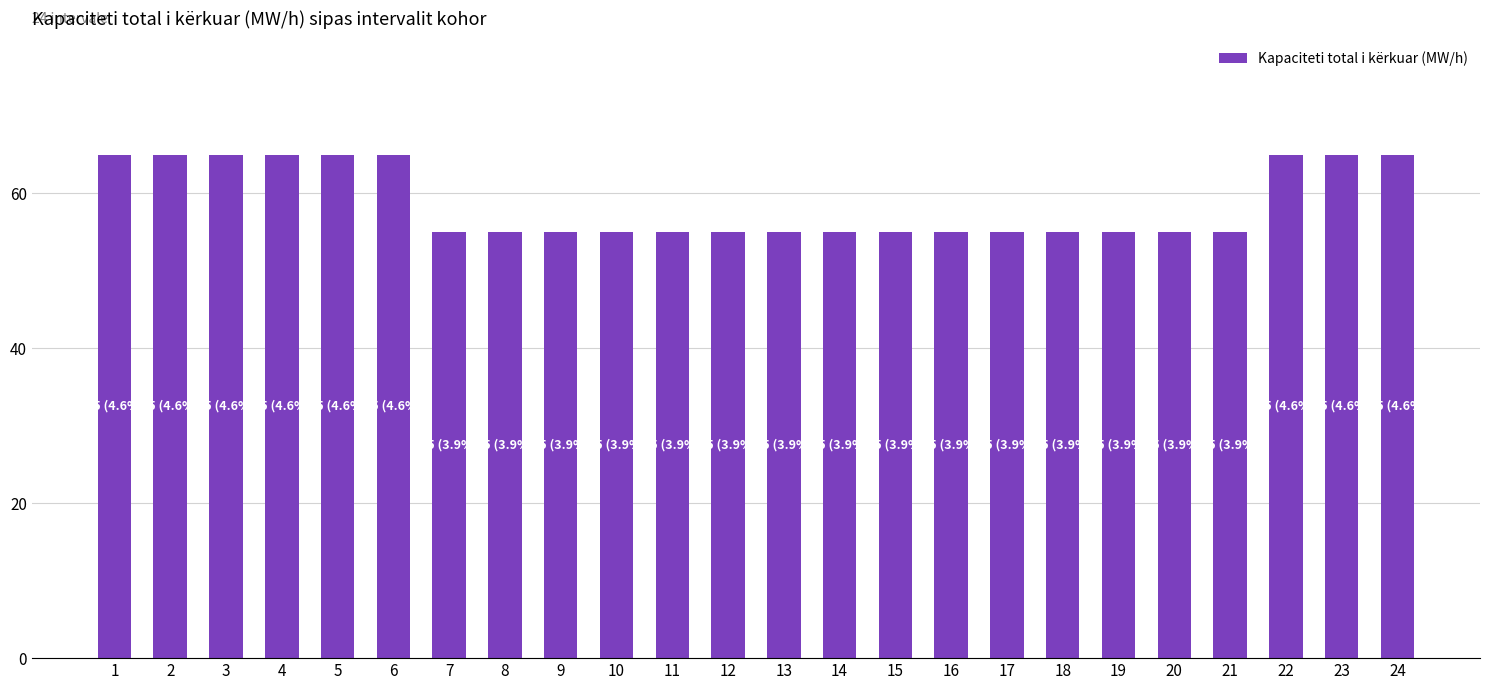

What is the sum of the values at 12 and 11?

110